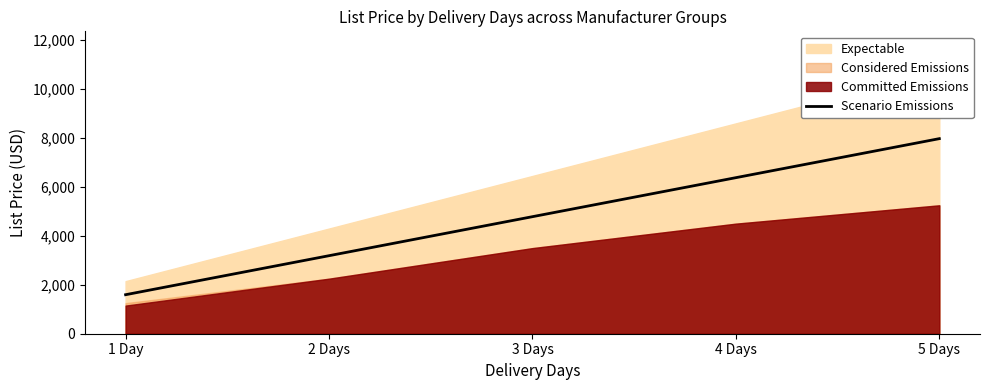

The chart shows a value of 955 at 2 Days. True or false?

False